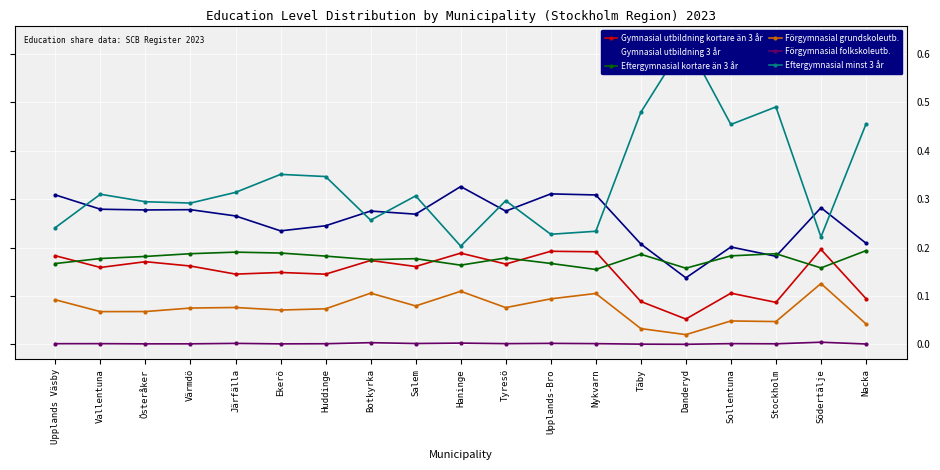

Rank the series at Nykvarn from lowest to highest value.

Förgymnasial folkskoleutb., Förgymnasial grundskoleutb., Eftergymnasial kortare än 3 år, Gymnasial utbildning kortare än 3 år, Eftergymnasial minst 3 år, Gymnasial utbildning 3 år